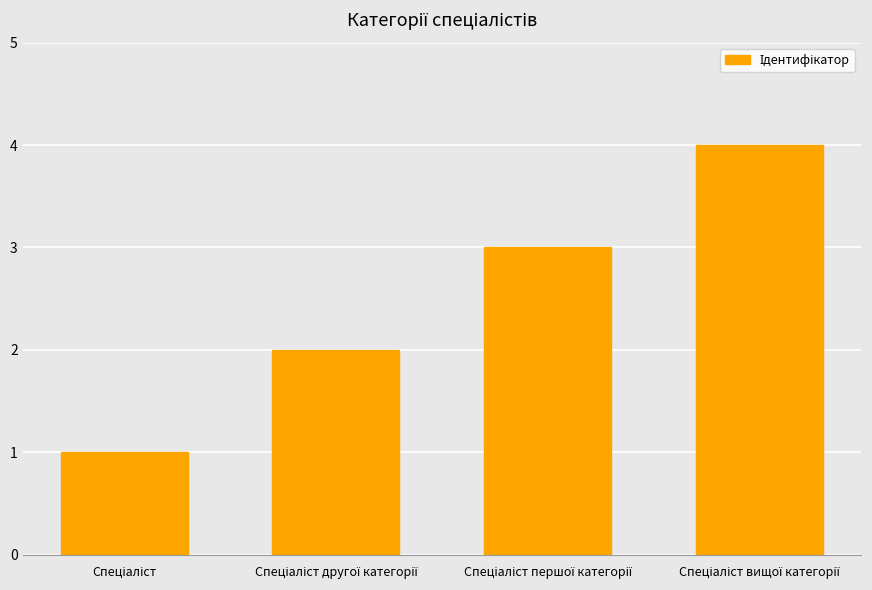

What is the greatest value displayed?

4